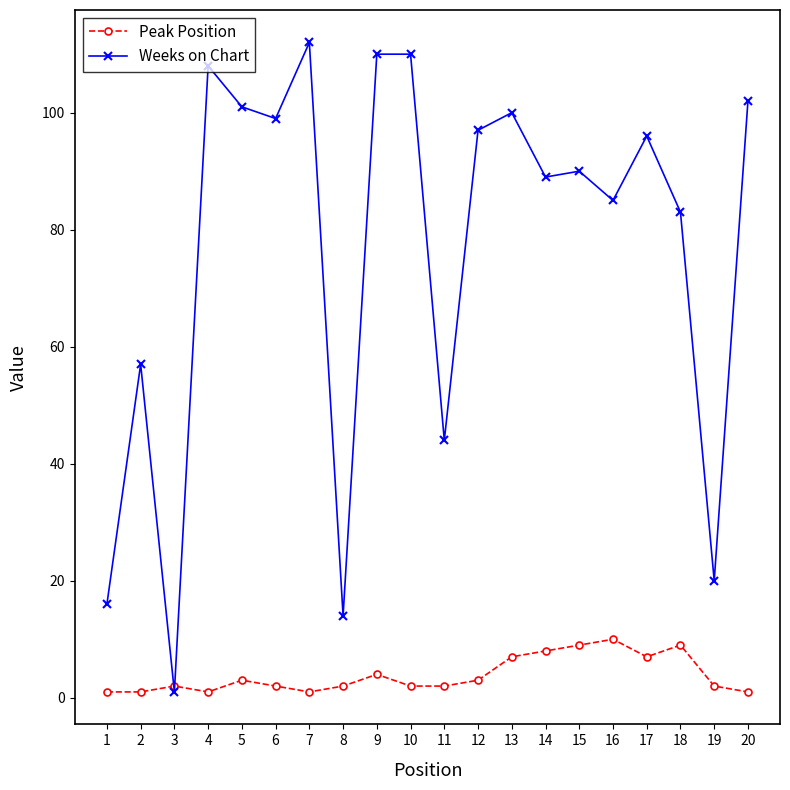

What are all the series names shown in the legend?

Peak Position, Weeks on Chart